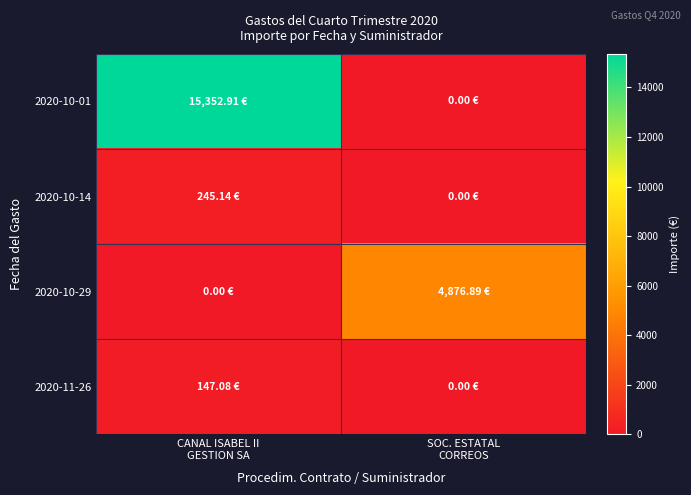

At how many categories does at least one series exceed 5233?

1